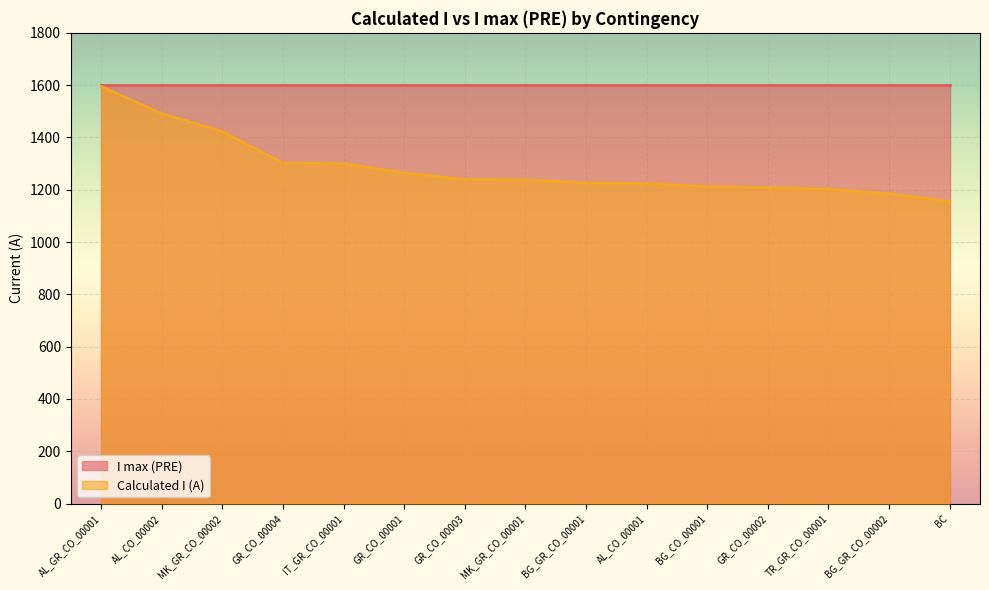

What is the ratio of the value at AL_CO_00001 to the value at GR_CO_00002?

1.0